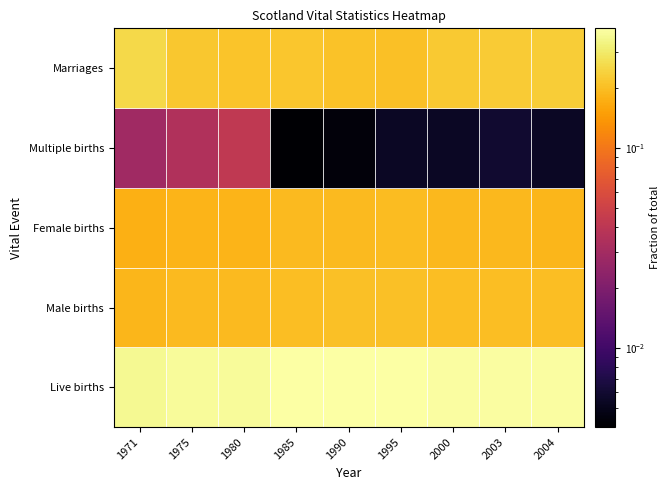

Count the Female births values in the range 0 to 1.

9